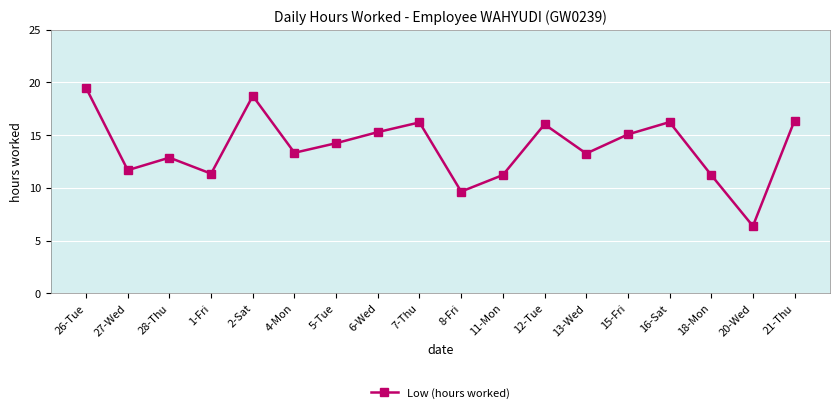

What is the change in value from 27-Wed to 18-Mon?

-0.5